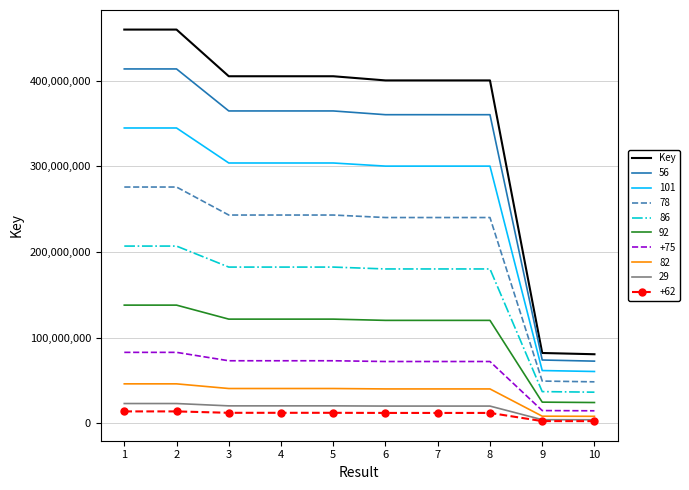

What is the spread (max minus min) of values at 6?

388132568.9